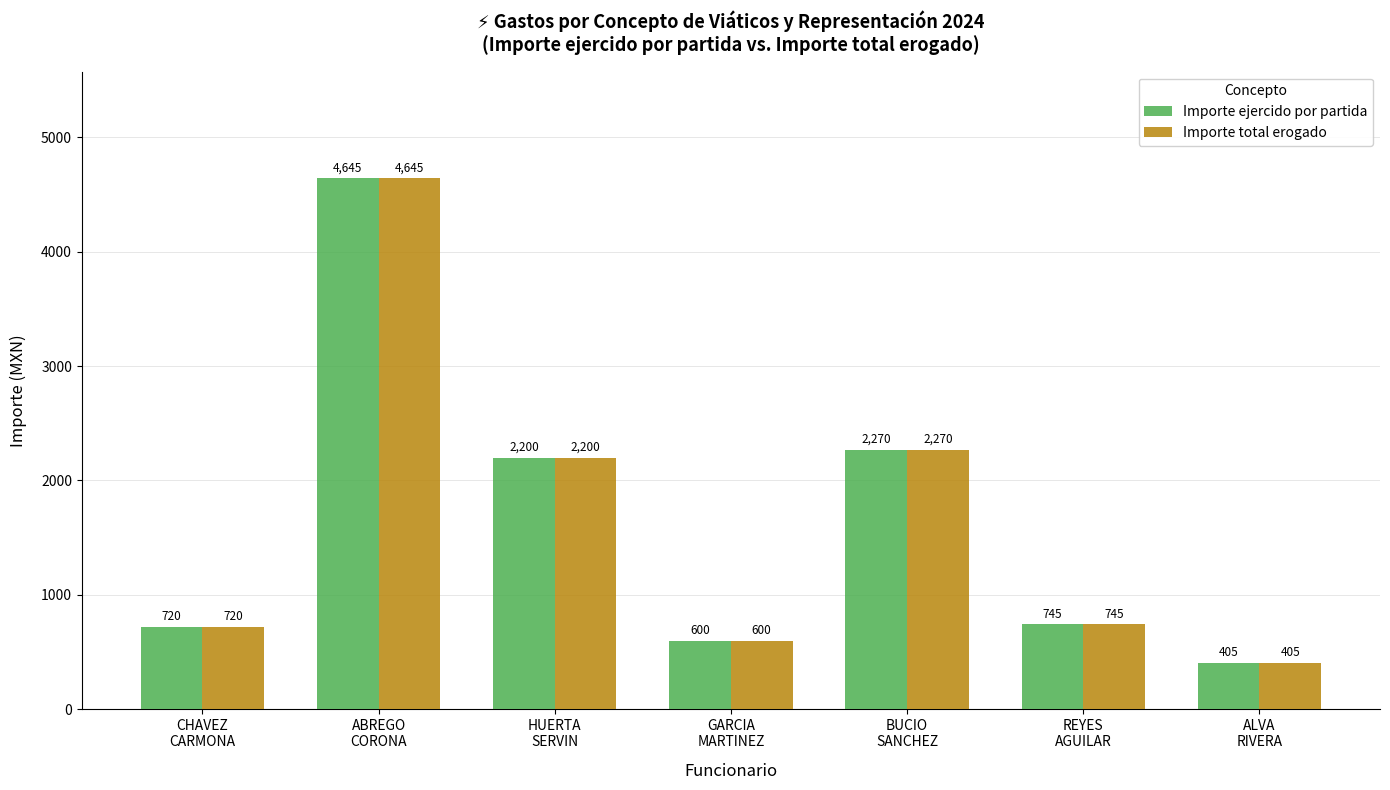

What position from the left is GARCIA
MARTINEZ?

4